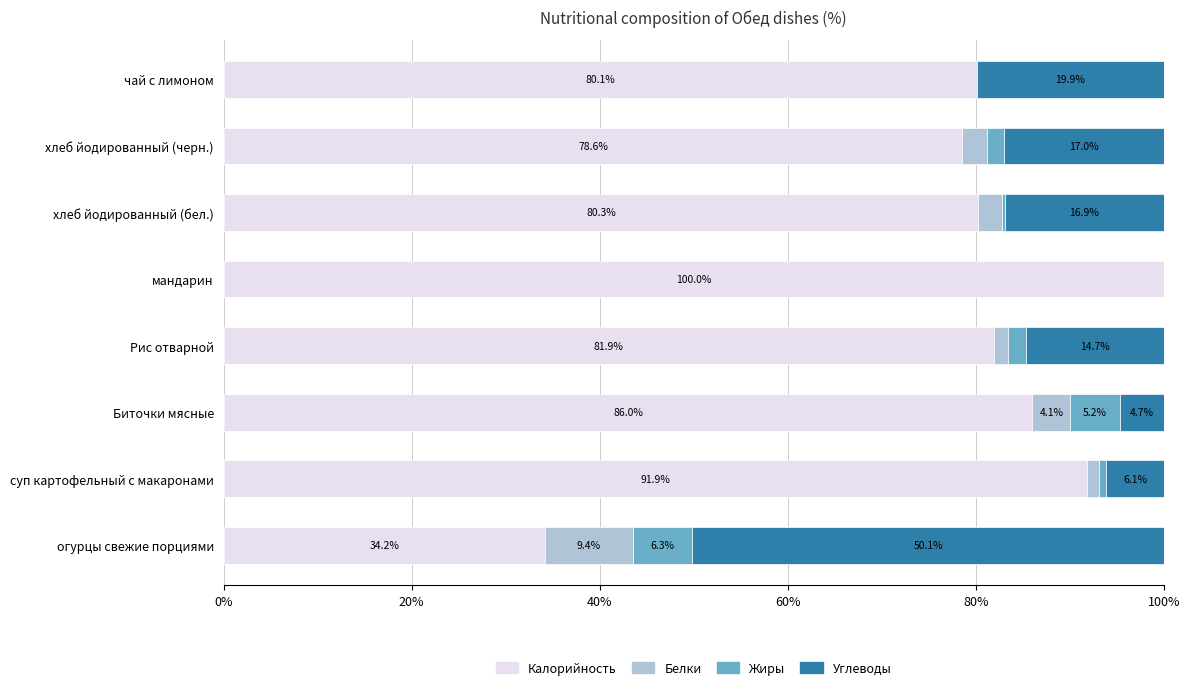

What is the sum of all Калорийность values?

633.0